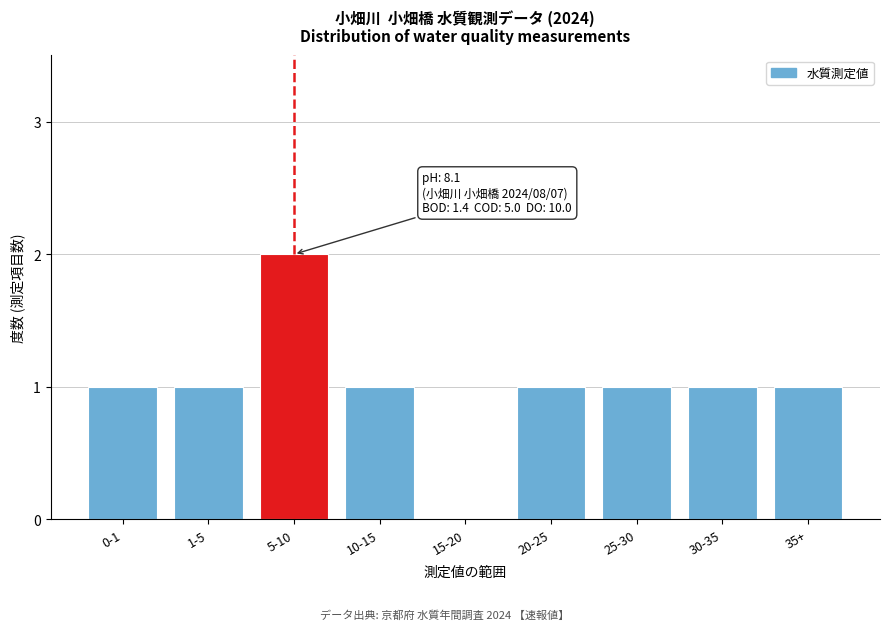

Reading left to right, what are all the values shown in this chart?

0-1=1	1-5=1	5-10=2	10-15=1	15-20=0	20-25=1	25-30=1	30-35=1	35+=1